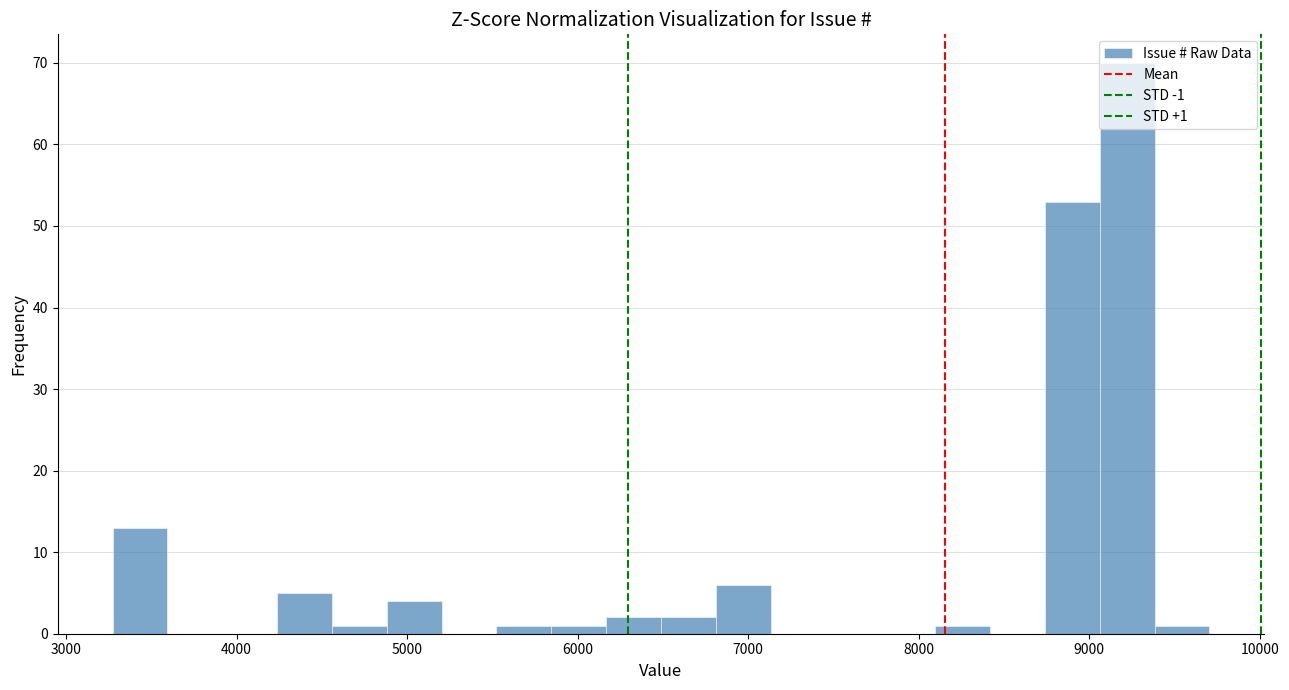

Read against the x-axis, roughly where is the centre of the tallest bar?

9200